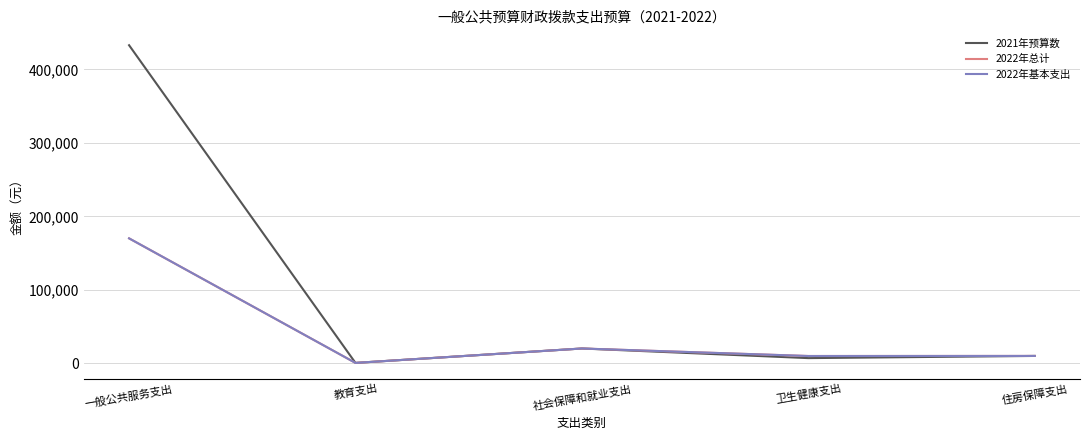

What is the sum of all 2021年预算数 values?

471175